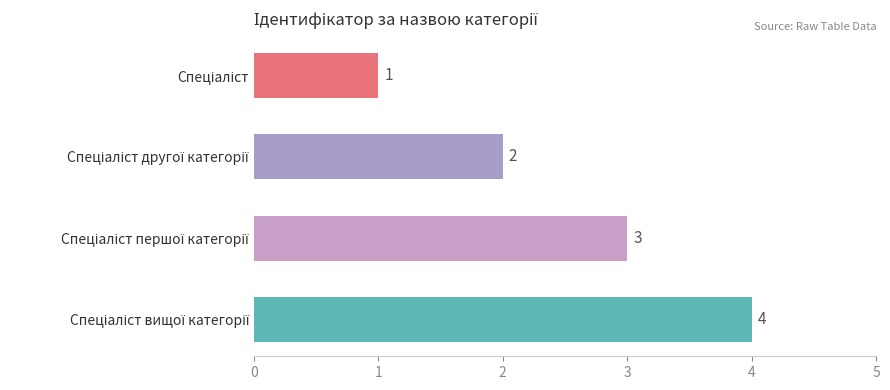

What is the minimum value shown in the chart?

1